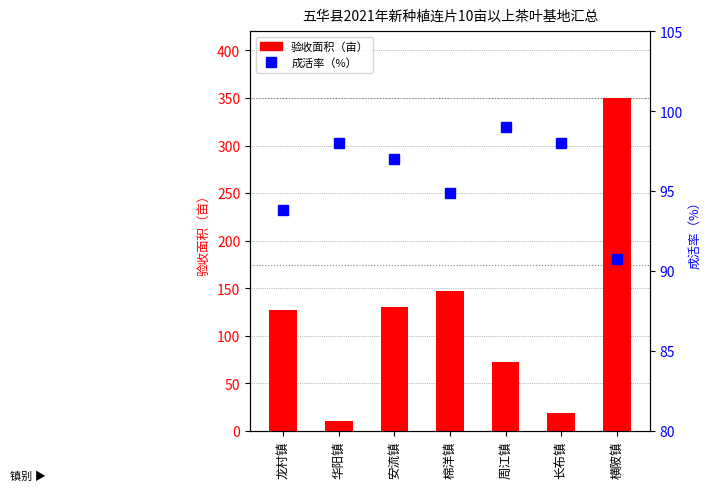

How many data points in 成活率（%） are above 97?

3